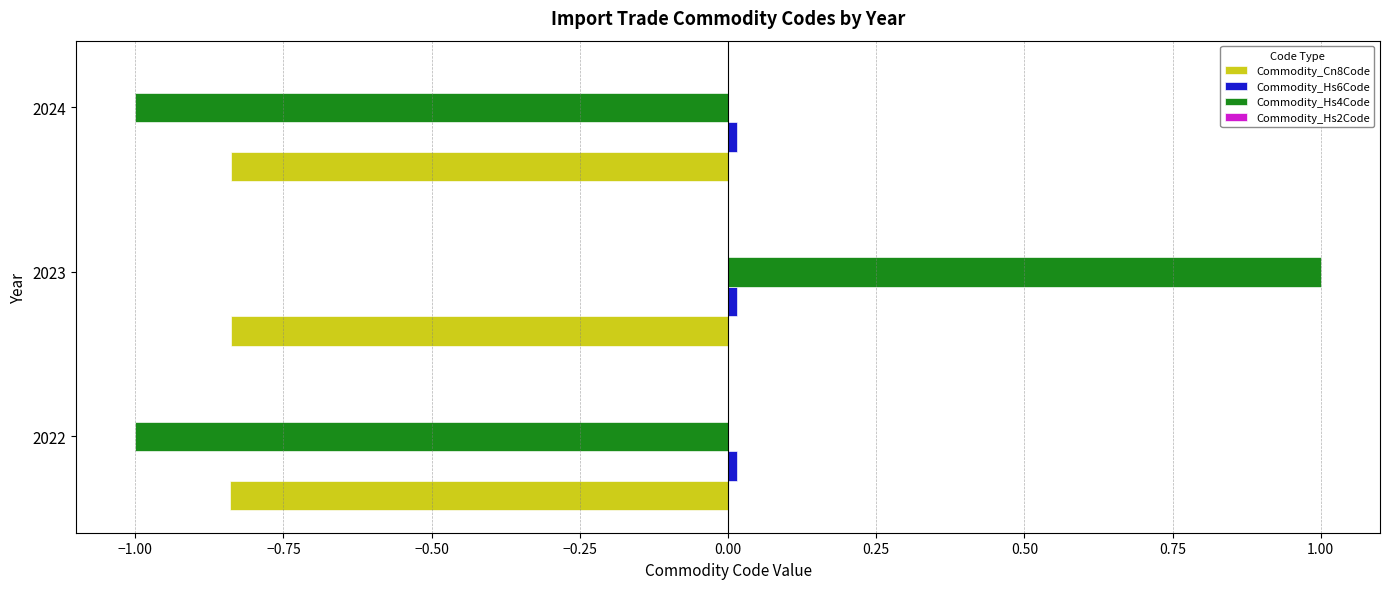

Which label corresponds to the largest value in the chart?

2023